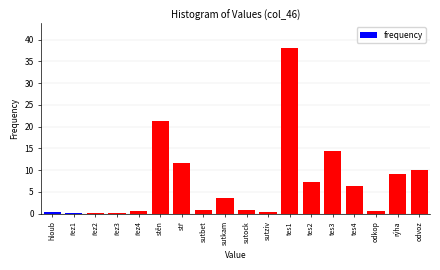

What is the sum of the values at sutkam and odvoz?

13.6